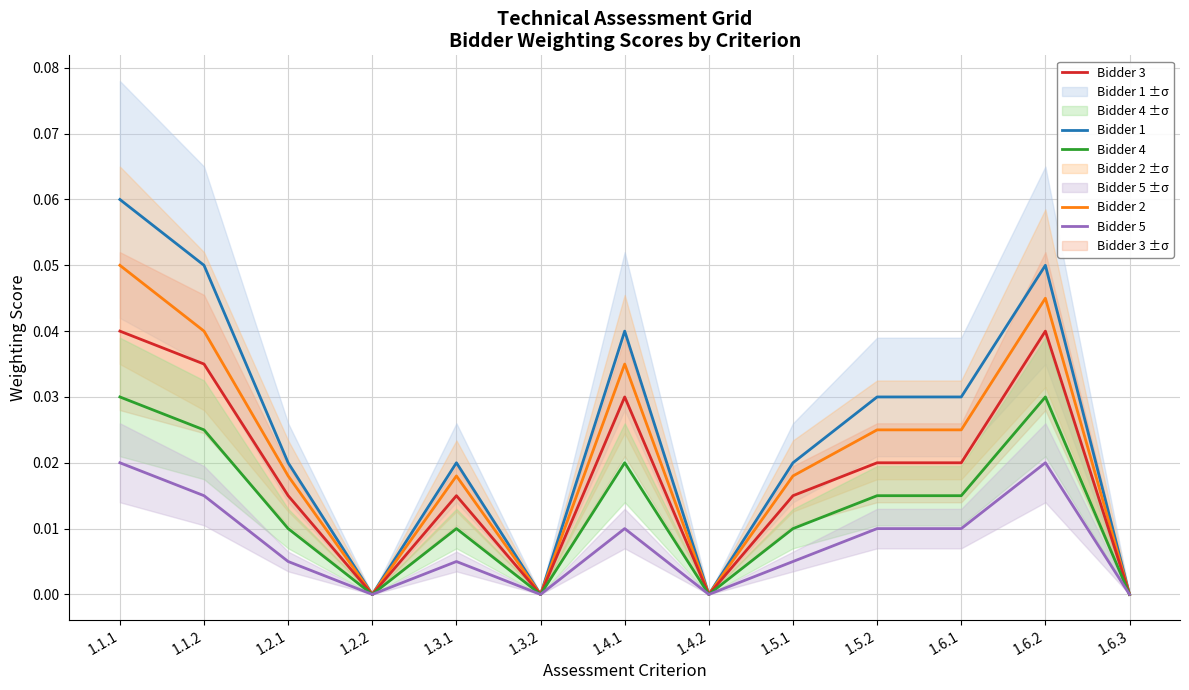

True or false: Bidder 4 and Bidder 5 cross at least once.

False